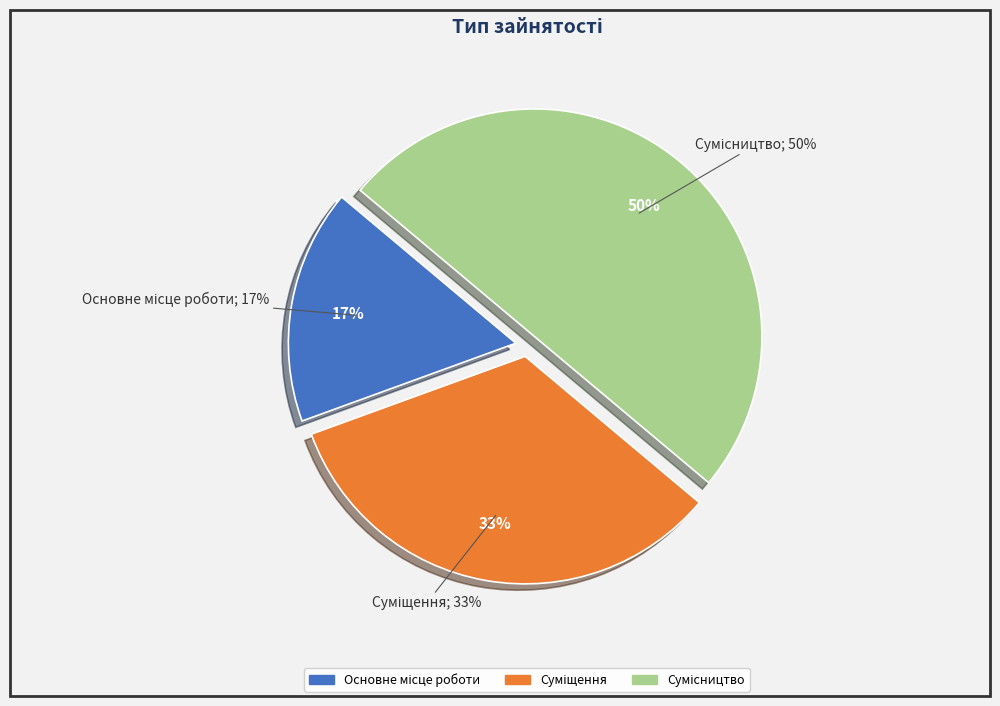

Do Суміщення and Основне місце роботи together represent more than half of the pie?

No